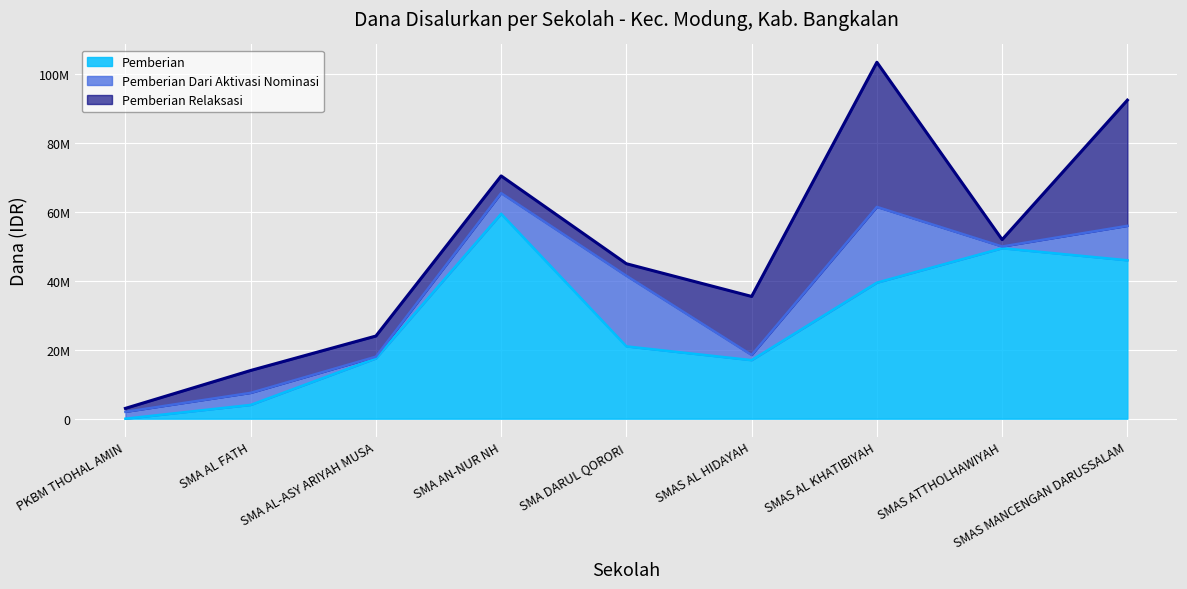

Between which two adjacent categories do Pemberian Relaksasi and Pemberian first intersect?

SMA AL FATH and SMA AL-ASY ARIYAH MUSA